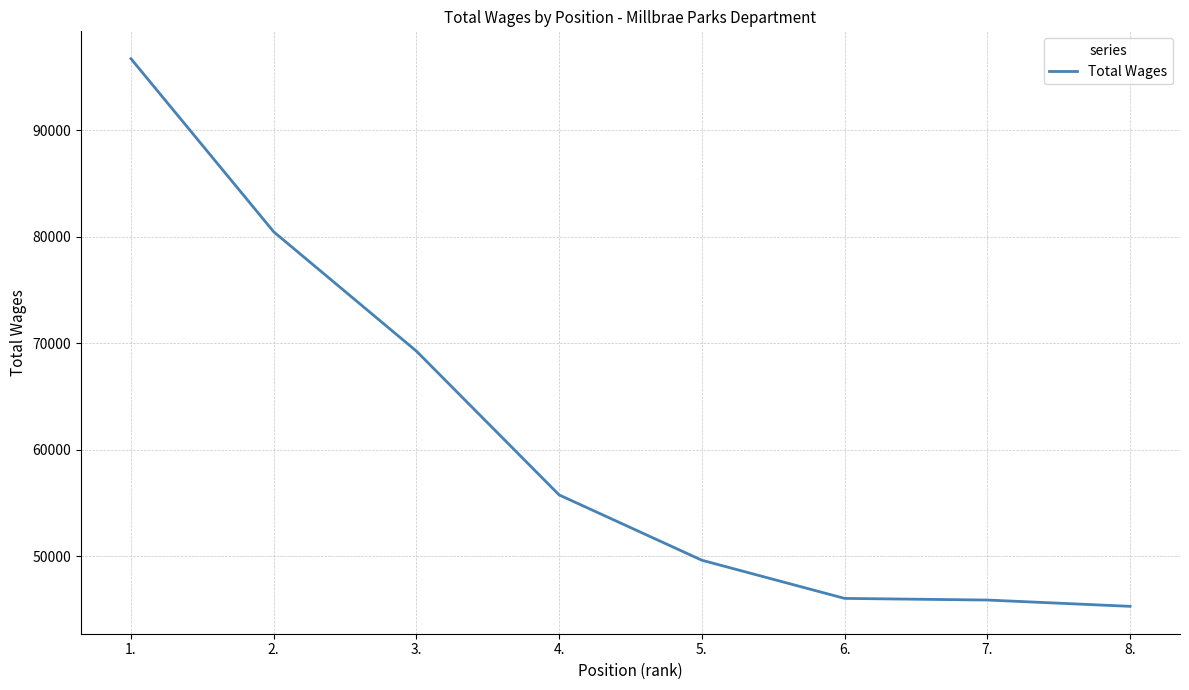

What is the minimum value shown in the chart?

45281